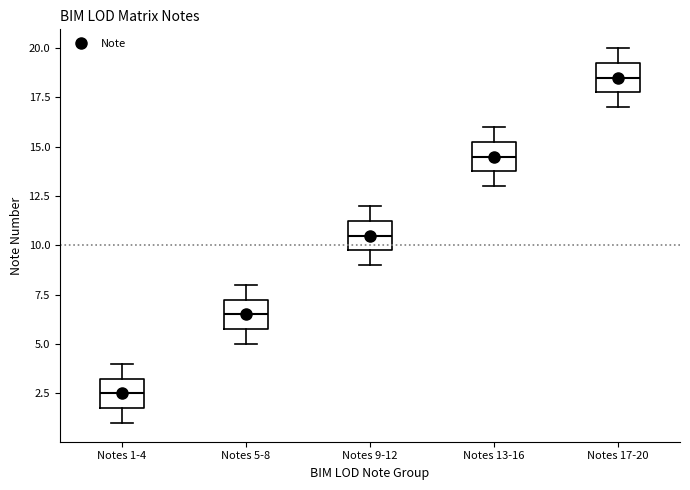

Where does the median line of the box for Notes 1-4 sit on the y-axis? The values are not printed on the chart, so give them approximately, as read against the axis.

2.5